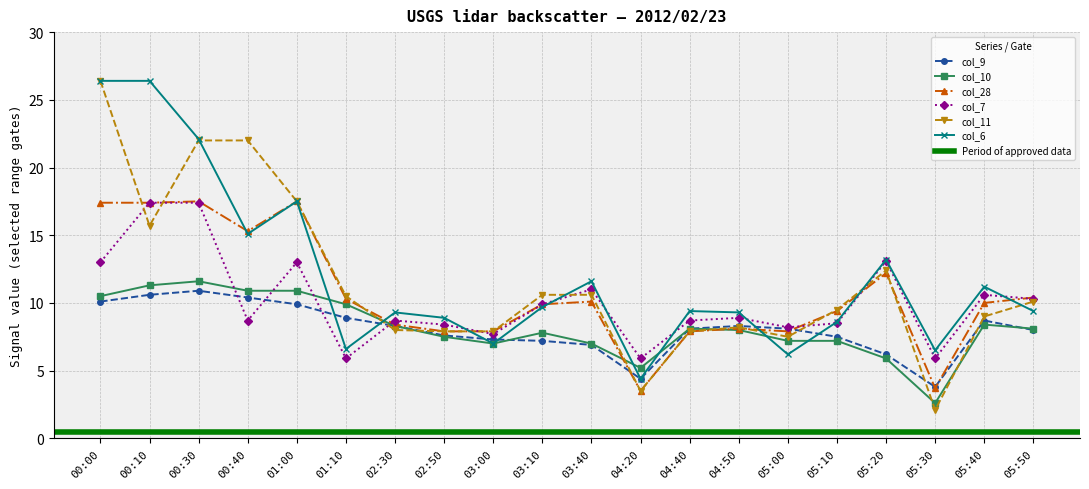

In col_6, how many points are higher than both neighbors (excluding endpoints)?

6